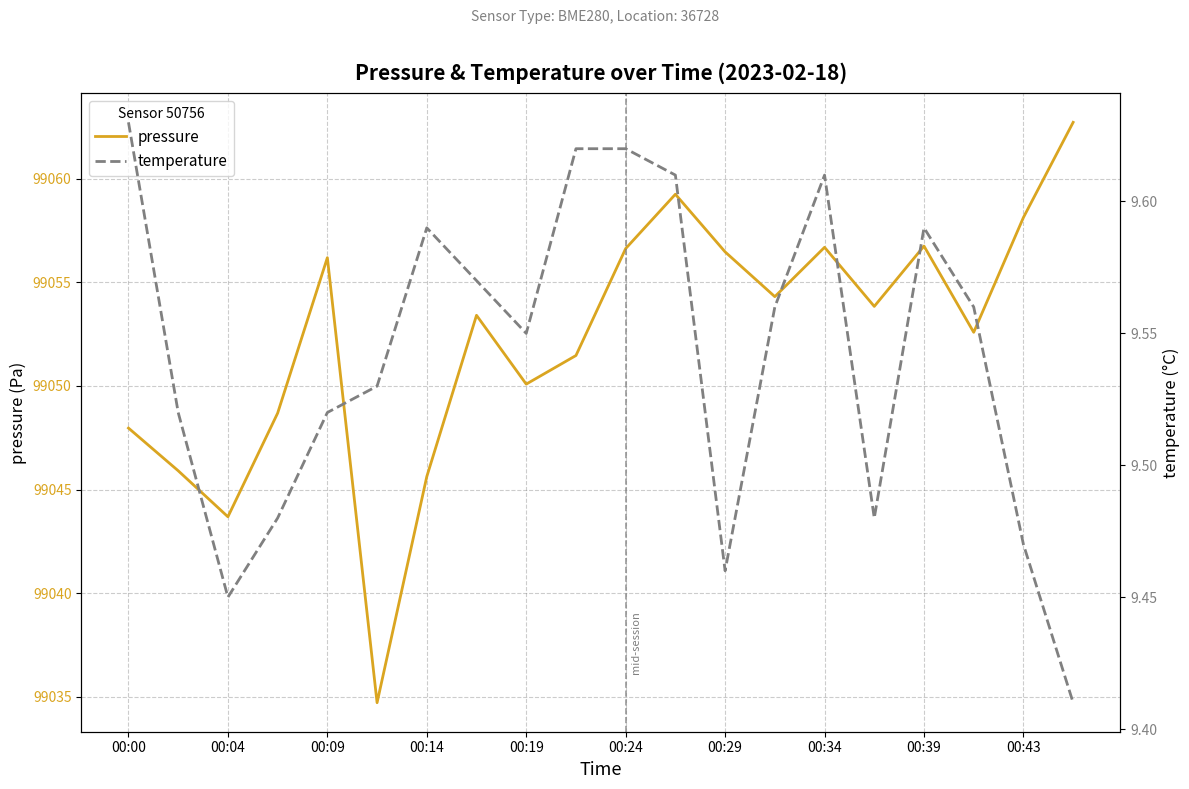

Is this an area chart (filled region under the line)?

No